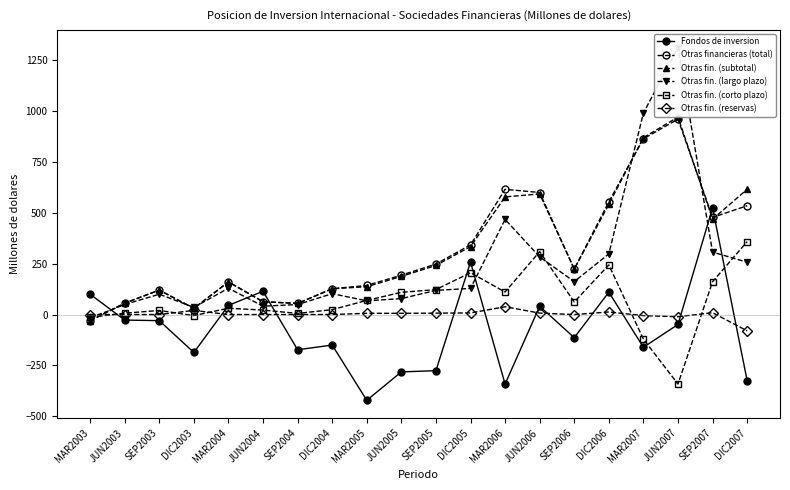

Reading right to left, what are all the values shown in this chart?

Fondos de inversion: DIC2007=-325.1	SEP2007=524.5	JUN2007=-48.8	MAR2007=-161.0	DIC2006=109.9	SEP2006=-113.8	JUN2006=40.8	MAR2006=-341.9	DIC2005=257.9	SEP2005=-276.0	JUN2005=-282.1	MAR2005=-421.9	DIC2004=-150.1	SEP2004=-173.2	JUN2004=114.3	MAR2004=45.1	DIC2003=-186.6	SEP2003=-30.0	JUN2003=-27.2	MAR2003=100.0
Otras financieras (total): DIC2007=535.2	SEP2007=477.7	JUN2007=960.9	MAR2007=864.6	DIC2006=554.5	SEP2006=223.7	JUN2006=600.2	MAR2006=616.0	DIC2005=342.6	SEP2005=248.4	JUN2005=193.7	MAR2005=143.1	DIC2004=126.9	SEP2004=54.8	JUN2004=63.2	MAR2004=160.3	DIC2003=30.3	SEP2003=120.2	JUN2003=56.0	MAR2003=-30.6
Otras fin. (subtotal): DIC2007=615.9	SEP2007=468.9	JUN2007=971.3	MAR2007=869.9	DIC2006=542.3	SEP2006=223.7	JUN2006=593.1	MAR2006=578.7	DIC2005=334.4	SEP2005=241.5	JUN2005=187.7	MAR2005=136.9	DIC2004=126.8	SEP2004=54.6	JUN2004=63.2	MAR2004=160.3	DIC2003=30.3	SEP2003=120.2	JUN2003=56.0	MAR2003=-30.6
Otras fin. (largo plazo): DIC2007=257.4	SEP2007=307.3	JUN2007=1313.2	MAR2007=991.1	DIC2006=298.2	SEP2006=161.9	JUN2006=283.4	MAR2006=468.0	DIC2005=128.4	SEP2005=118.9	JUN2005=78.4	MAR2005=67.5	DIC2004=102.6	SEP2004=49.2	JUN2004=41.1	MAR2004=129.4	DIC2003=35.4	SEP2003=100.0	JUN2003=49.4	MAR2003=-16.7
Otras fin. (corto plazo): DIC2007=358.6	SEP2007=161.6	JUN2007=-341.9	MAR2007=-121.1	DIC2006=244.1	SEP2006=61.8	JUN2006=309.7	MAR2006=110.7	DIC2005=205.9	SEP2005=122.6	JUN2005=109.3	MAR2005=69.4	DIC2004=24.2	SEP2004=5.4	JUN2004=22.1	MAR2004=31.0	DIC2003=-5.0	SEP2003=20.1	JUN2003=6.6	MAR2003=-13.8
Otras fin. (reservas): DIC2007=-80.2	SEP2007=9.0	JUN2007=-10.8	MAR2007=-5.3	DIC2006=12.6	SEP2006=-0.0	JUN2006=7.1	MAR2006=38.2	DIC2005=7.9	SEP2005=6.8	JUN2005=6.1	MAR2005=6.2	DIC2004=0.0	SEP2004=0.0	JUN2004=0.0	MAR2004=0.0	DIC2003=20.2	SEP2003=0.0	JUN2003=0.0	MAR2003=0.0